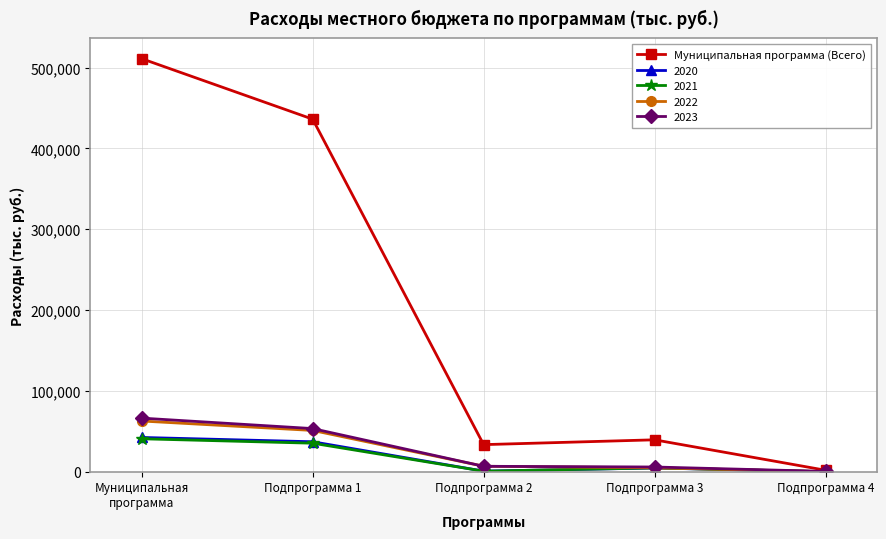

True or false: 2020 has more than 2 interior local peaks.

False